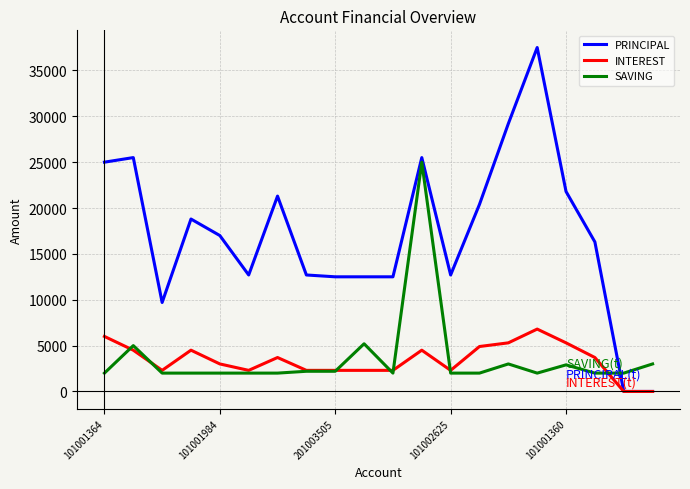

True or false: PRINCIPAL and SAVING intersect in this chart.

True